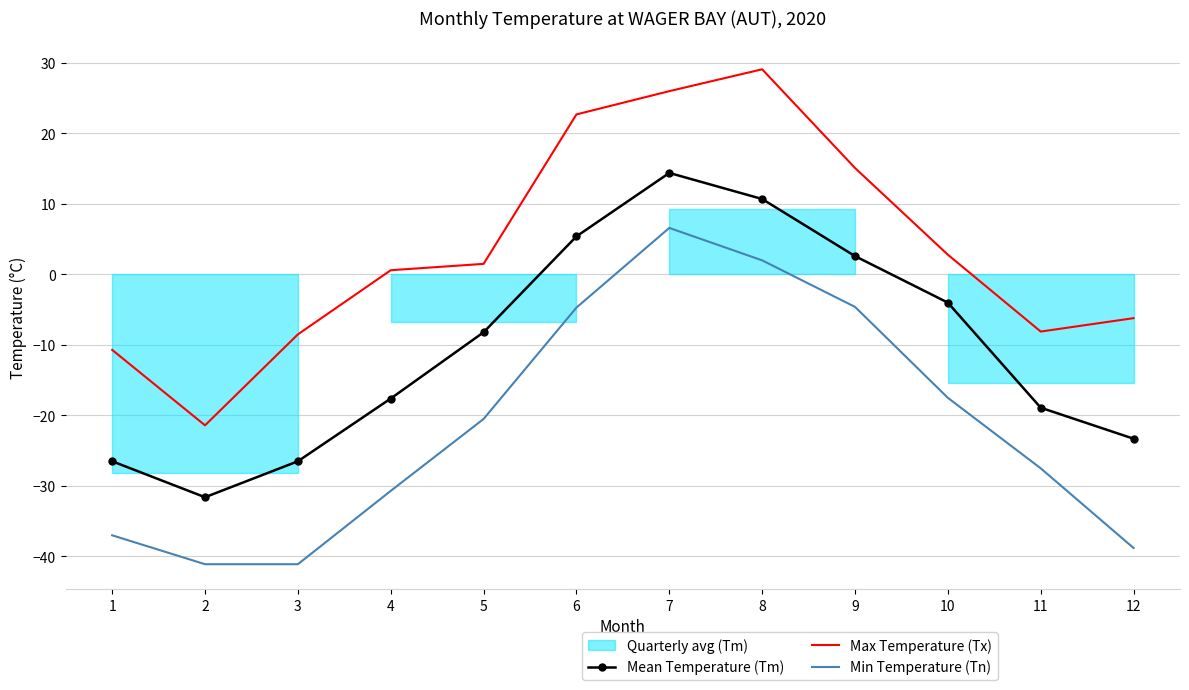

Reading right to left, list all the values displayed in this chart.

Mean Temperature (Tm): 12=-23.3	11=-18.9	10=-4.0	9=2.6	8=10.7	7=14.4	6=5.4	5=-8.2	4=-17.6	3=-26.5	2=-31.6	1=-26.5
Max Temperature (Tx): 12=-6.2	11=-8.1	10=2.8	9=15.1	8=29.1	7=26.0	6=22.7	5=1.5	4=0.6	3=-8.5	2=-21.4	1=-10.7
Min Temperature (Tn): 12=-38.8	11=-27.5	10=-17.5	9=-4.6	8=2.0	7=6.6	6=-4.7	5=-20.5	4=-30.7	3=-41.1	2=-41.1	1=-37.0